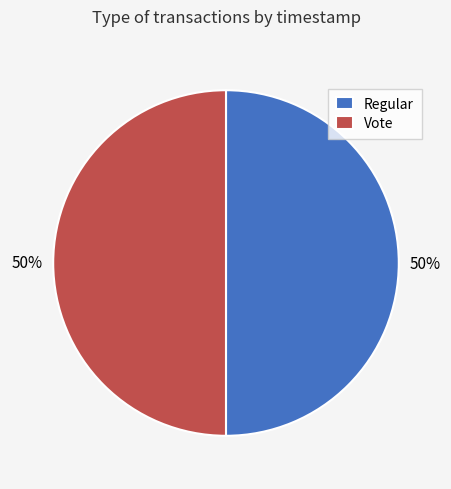

To the nearest percent, what percentage of the pie is Regular?

50%